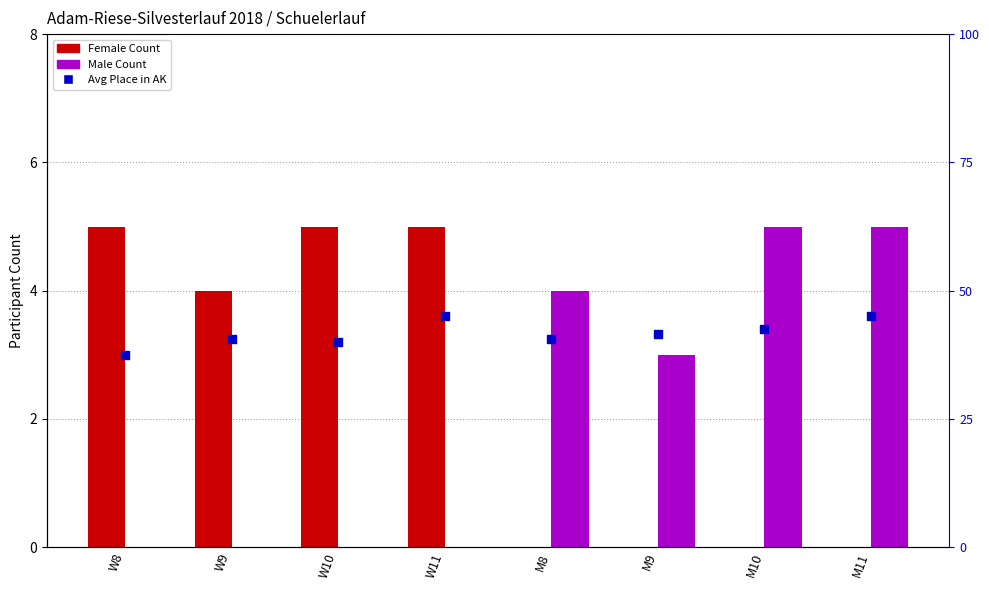

At how many categories does at least one series exceed 0?

8